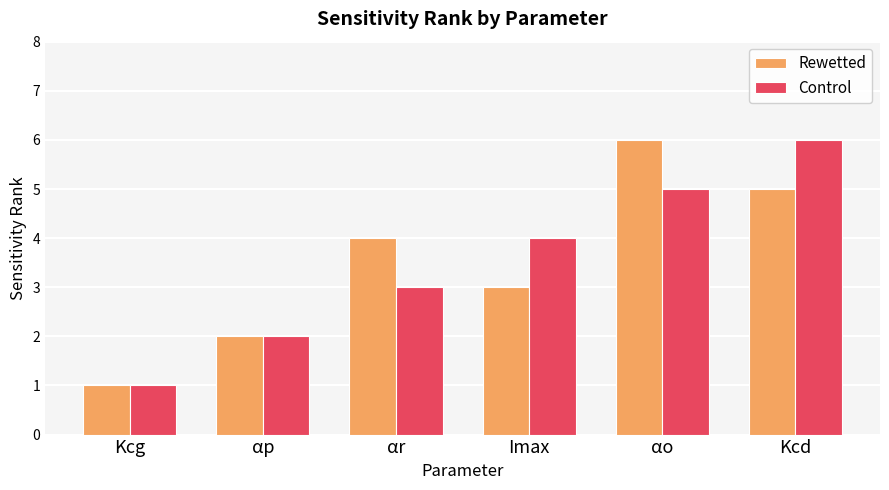

At which label does Rewetted reach its minimum?

Kcg